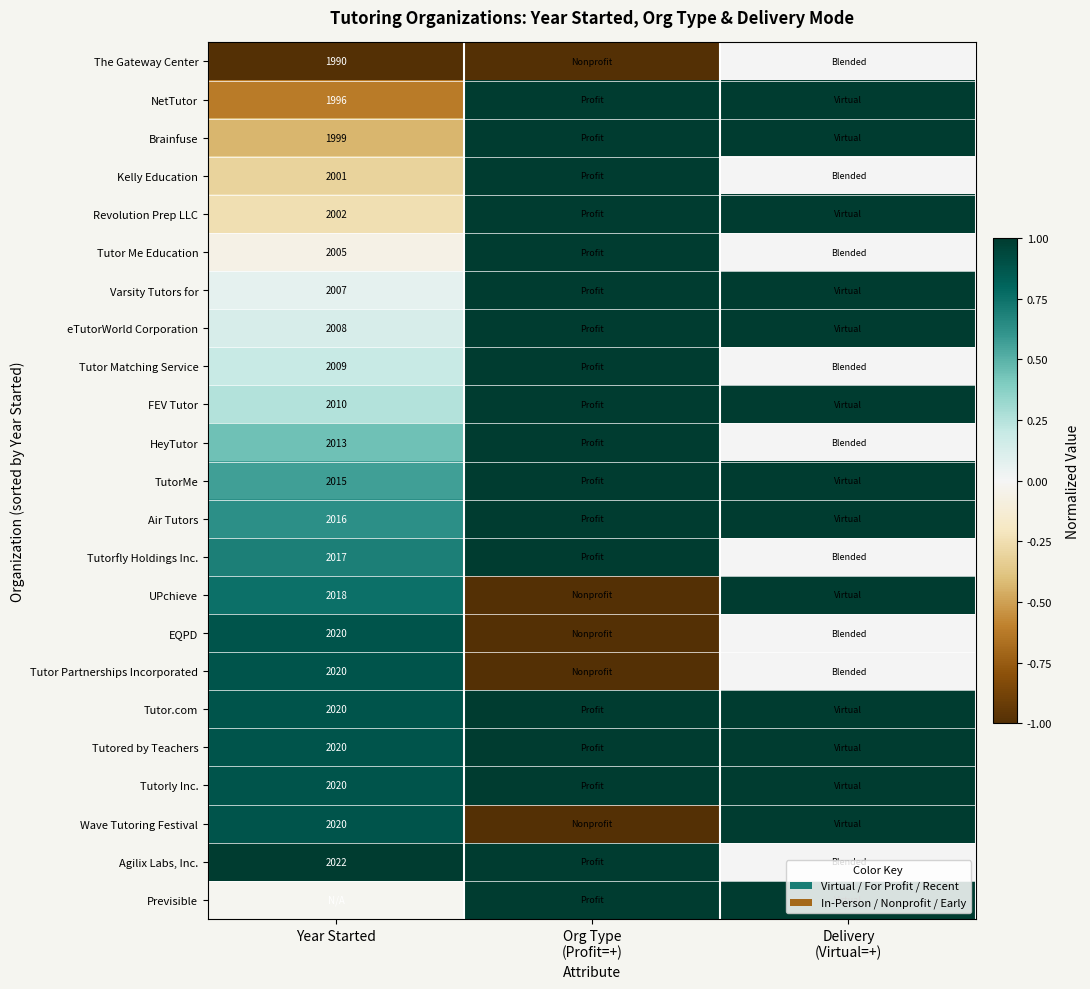

At which category is the sum across all series the highest?

Delivery
(Virtual=+)